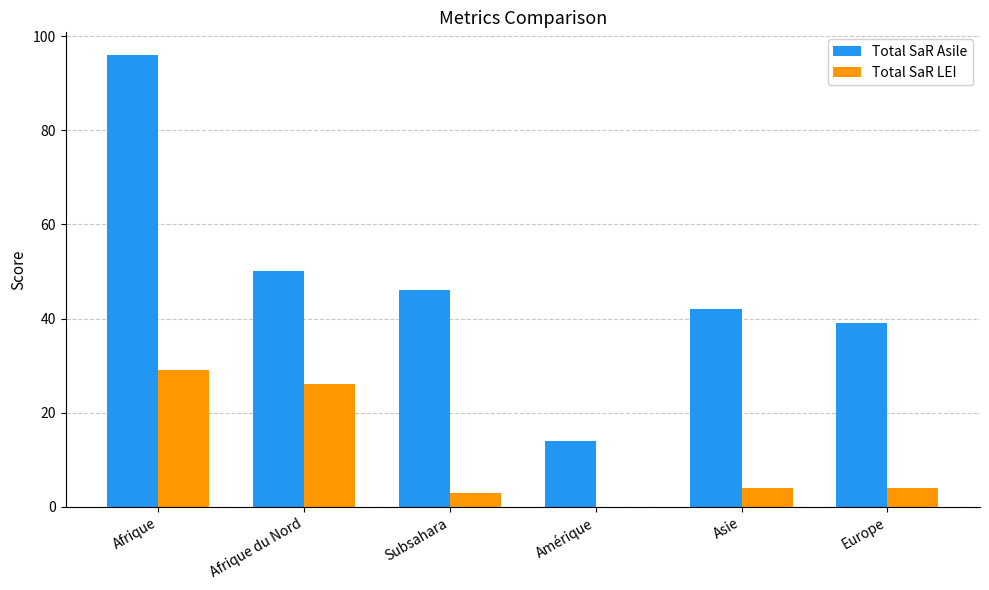

What is the total value across all series at Europe?

43